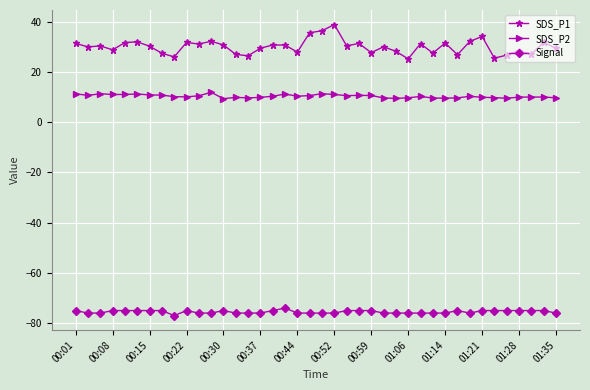

Which series has the largest total across all categories?

SDS_P1